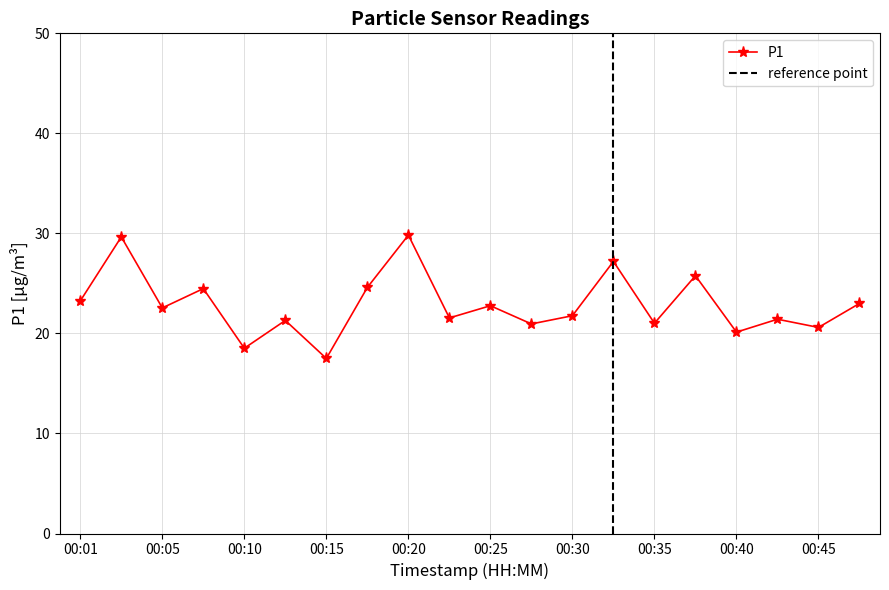

Reading left to right, extract all data points from this chart.

23.2	29.6	22.6	24.5	18.5	21.3	17.5	24.6	29.8	21.6	22.8	20.9	21.8	27.2	21.0	25.8	20.1	21.4	20.6	23.0